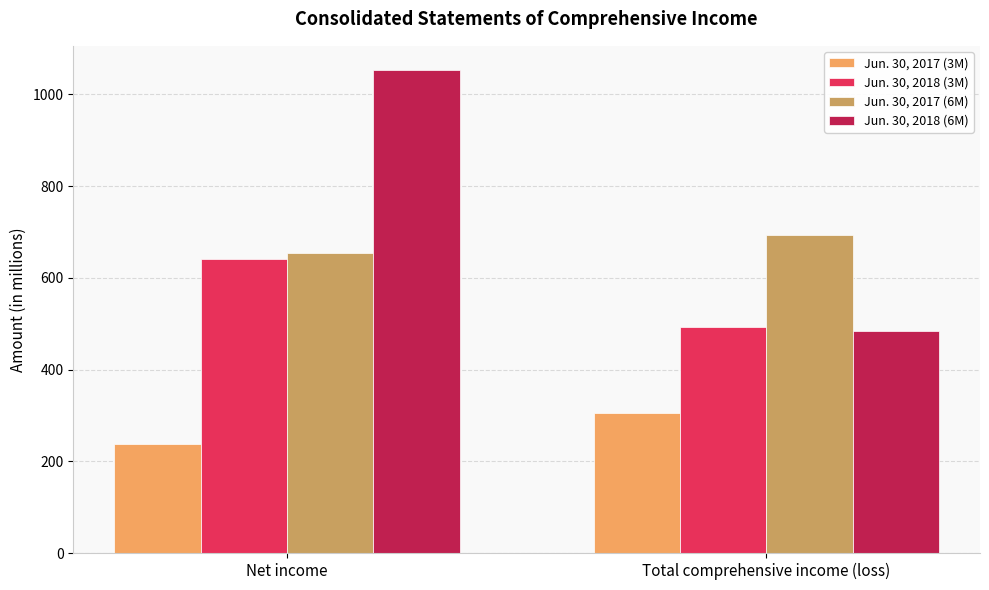

Is the value of Jun. 30, 2018 (6M) at Net income greater than the value of Jun. 30, 2017 (6M) at Total comprehensive income (loss)?

Yes